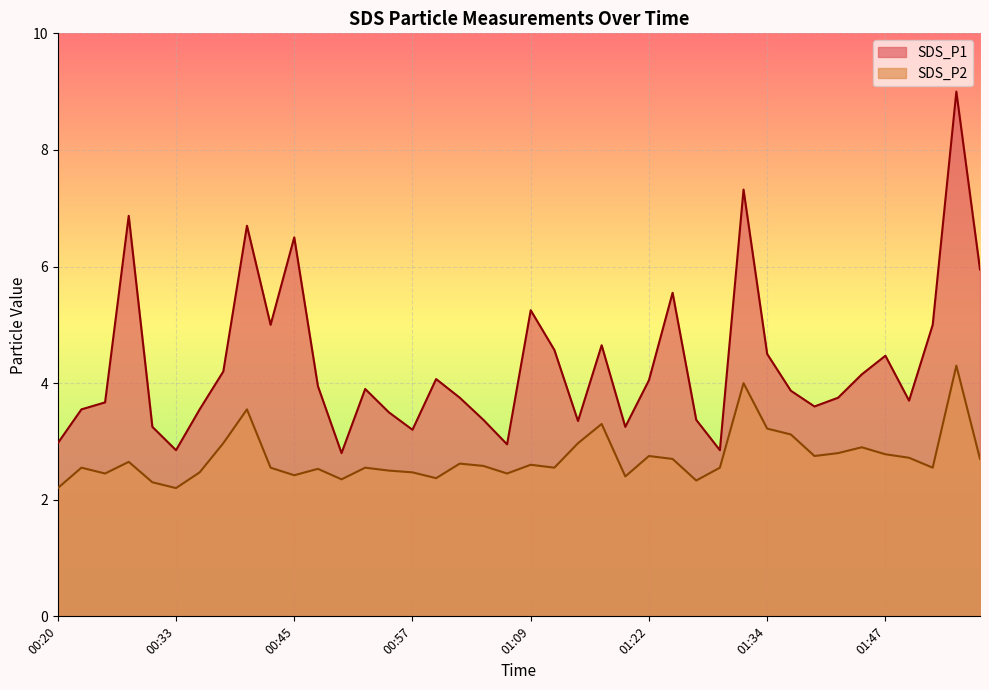

Between 01:49 and 01:00, which is larger?

01:00